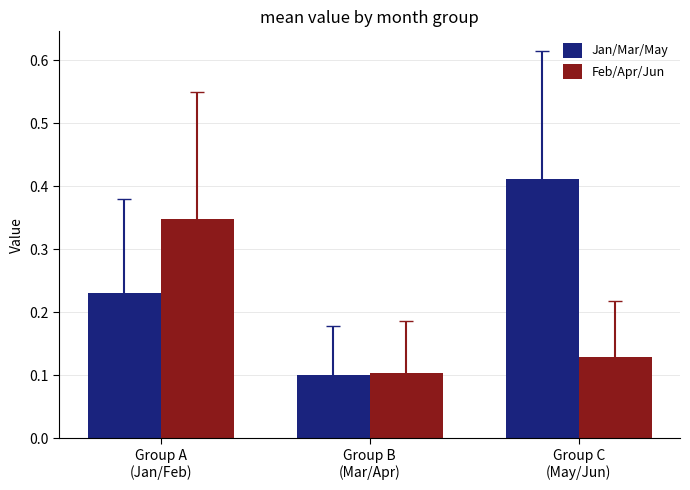

Which series has the largest range (max minus min)?

Jan/Mar/May